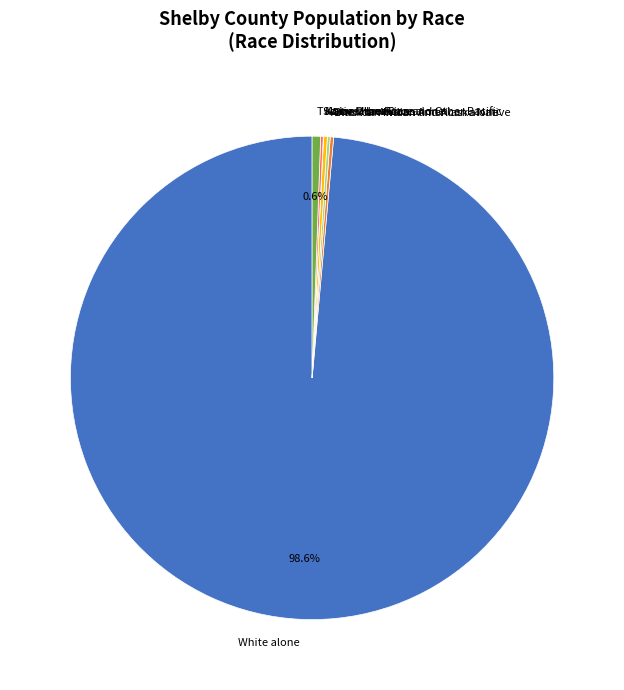

What is the largest slice in the pie chart?

White alone